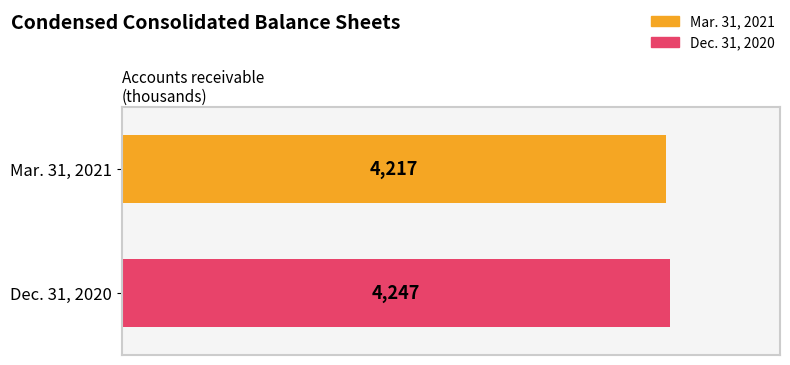

Which series has the largest range (max minus min)?

Mar. 31, 2021